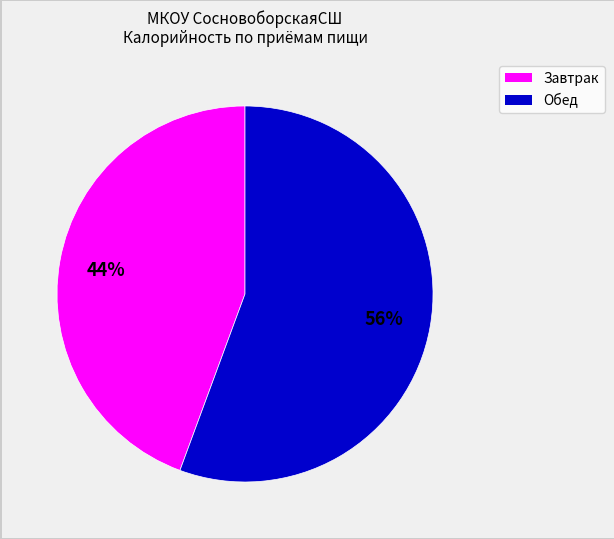

Is there any slice that represents more than half of the pie?

Yes